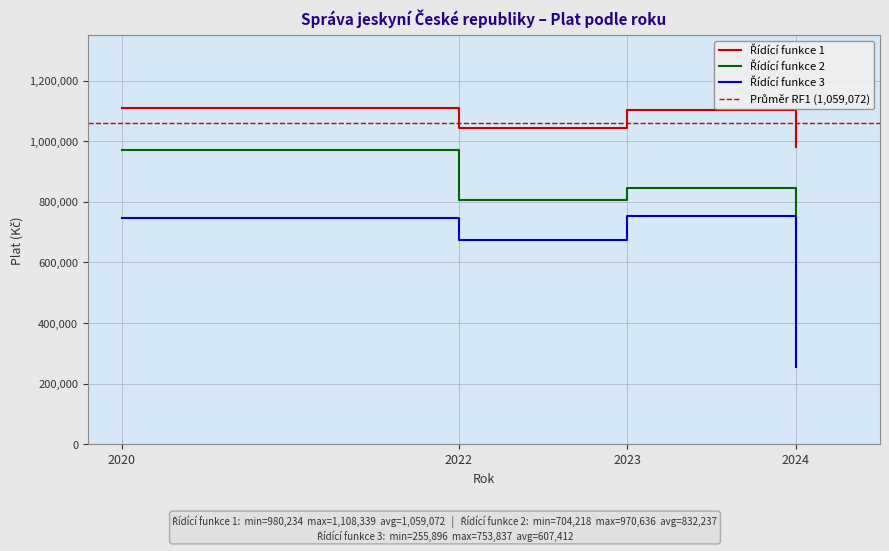

Does the chart display data point markers on the line(s)?

No